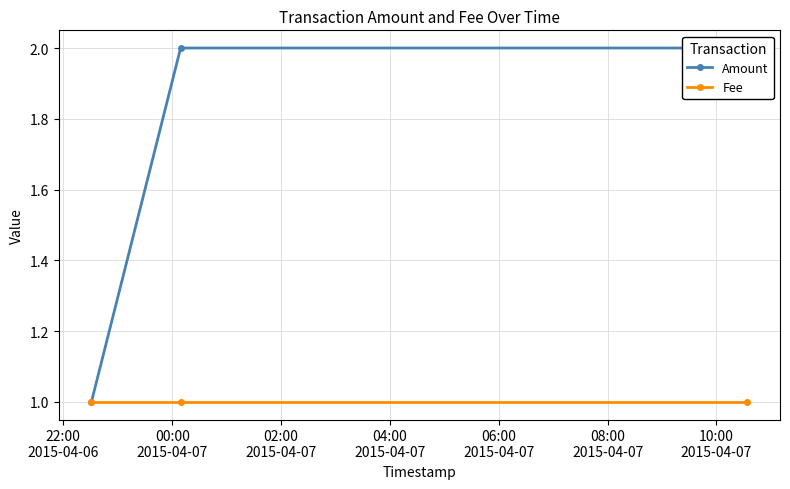

How many lines are shown in the chart?

2